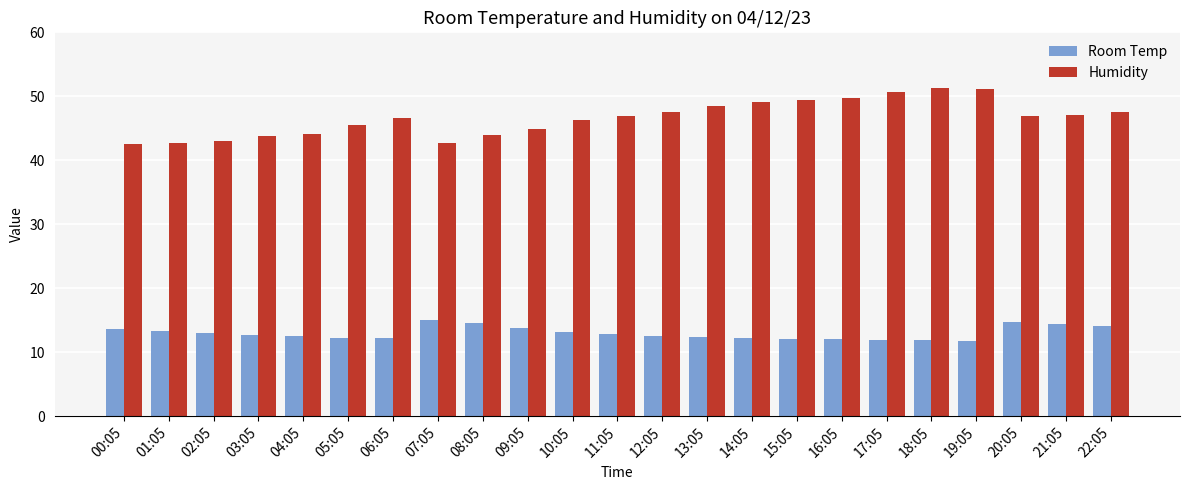

Between 05:05 and 19:05, which series saw the biggest shift?

Humidity